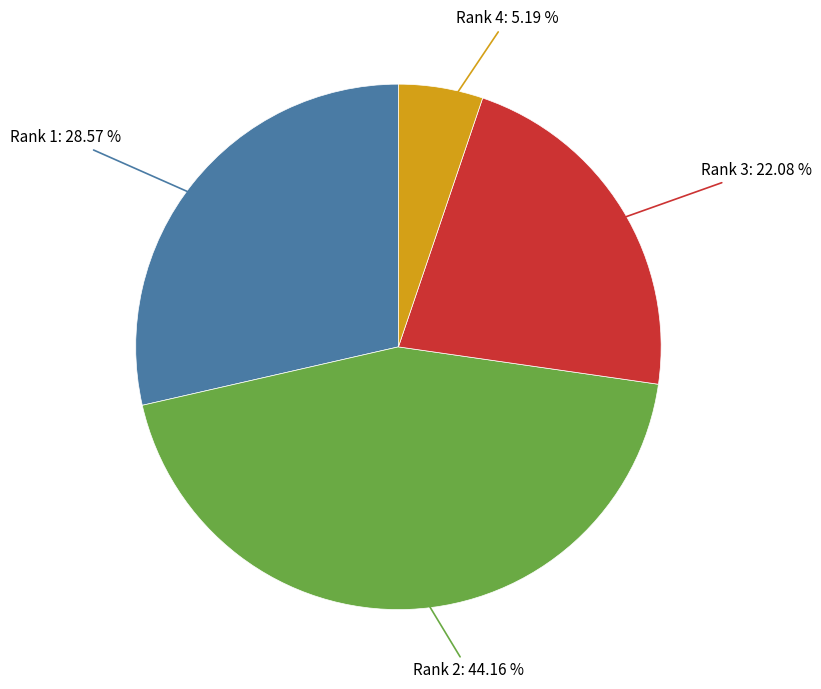

What is the largest slice in the pie chart?

Rank 2: 44.16 %